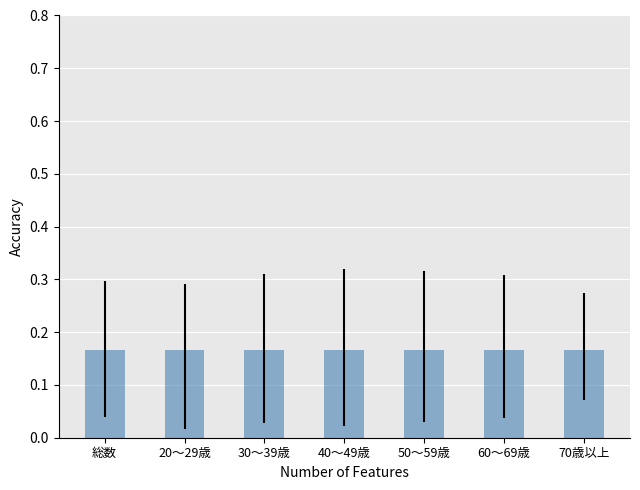

How many values are between 0 and 1?

7